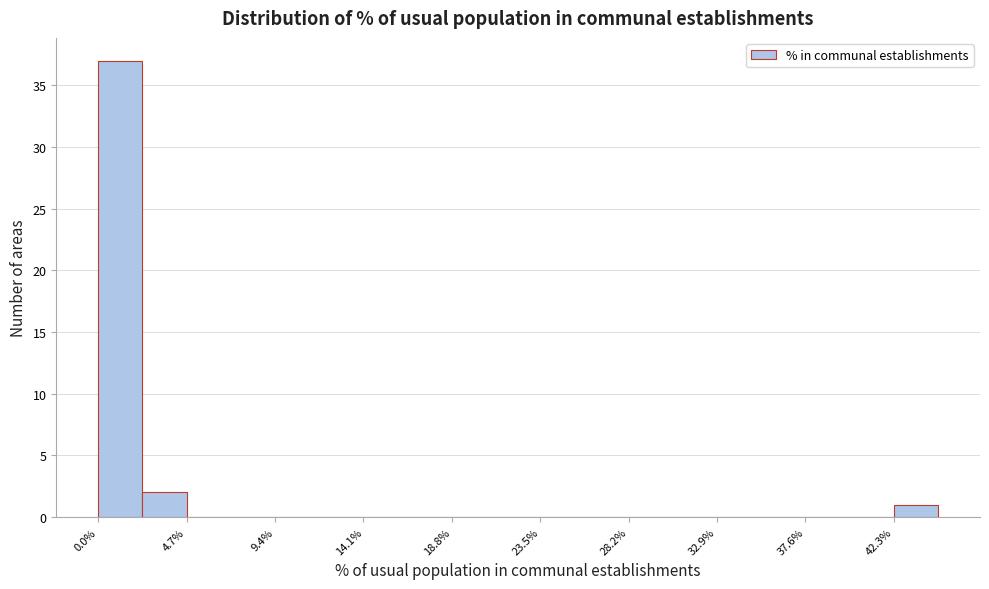

Reading left to right, list every bar in this chart as the range it spans on the x-axis followed by its height. Neither the bar edges nor the heights are printed on the chart, so give them approximately, as read against the axes.

0.0 to 2.5: 37
2.5 to 4.5: 2
4.5 to 7.0: 0
7.0 to 9.5: 0
9.5 to 12.0: 0
12.0 to 14.0: 0
14.0 to 16.5: 0
16.5 to 19.0: 0
19.0 to 21.0: 0
21.0 to 23.5: 0
23.5 to 26.0: 0
26.0 to 28.0: 0
28.0 to 30.5: 0
30.5 to 33.0: 0
33.0 to 35.5: 0
35.5 to 37.5: 0
37.5 to 40.0: 0
40.0 to 42.5: 0
42.5 to 44.5: 1